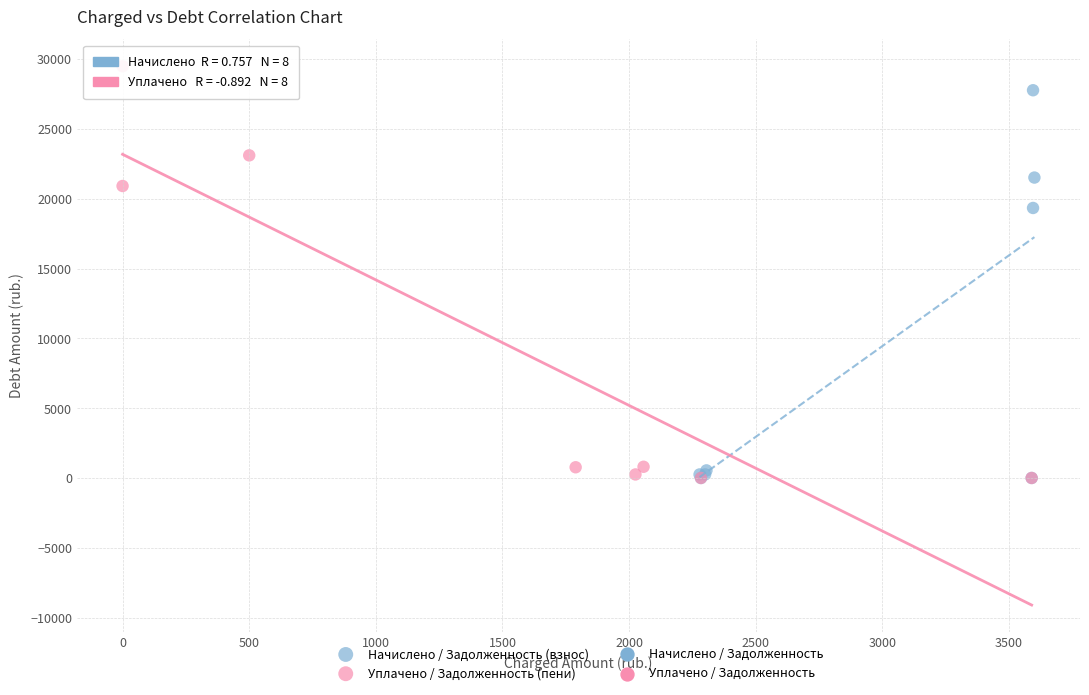

Which series reaches the maximum Y coordinate?

Уплачено / Задолженность (пени)